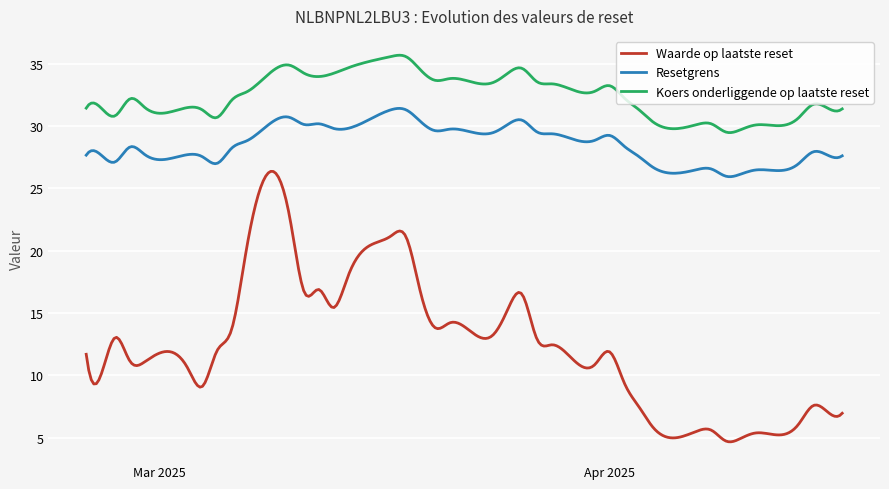

Rank the series by their maximum value, from highest to lowest.

Koers onderliggende op laatste reset, Resetgrens, Waarde op laatste reset